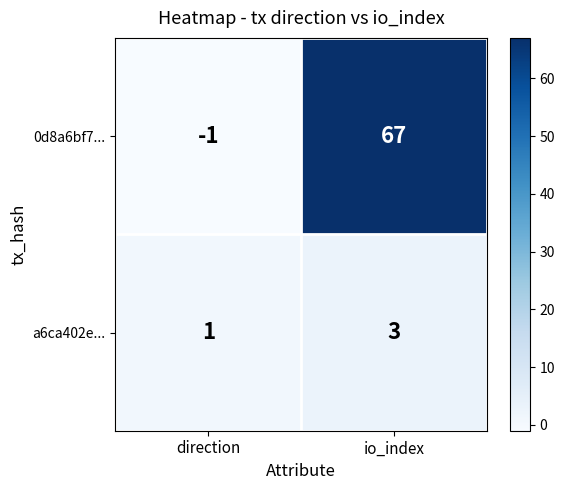

Count the number of categories in the chart.

2